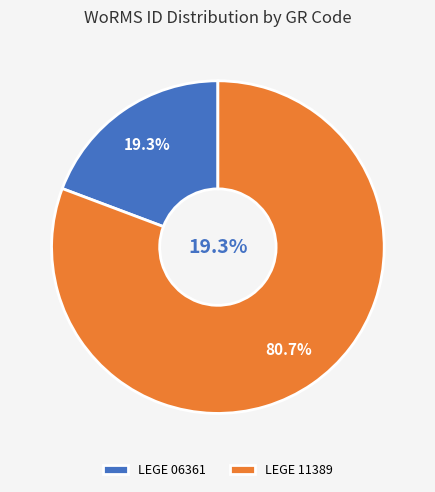

Which has a higher value, LEGE 11389 or LEGE 06361?

LEGE 11389